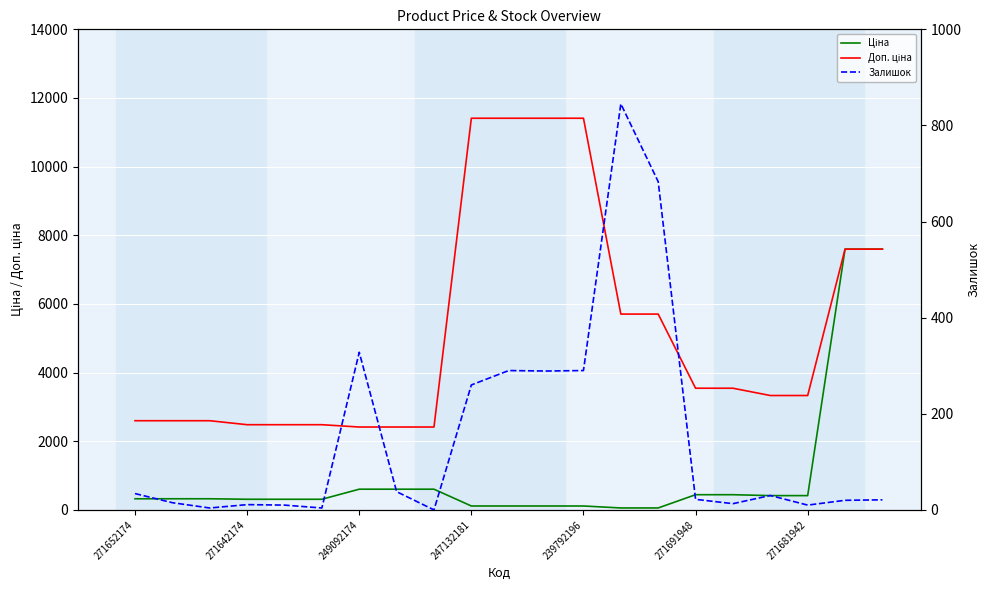

Which series has the largest range (max minus min)?

Доп. ціна